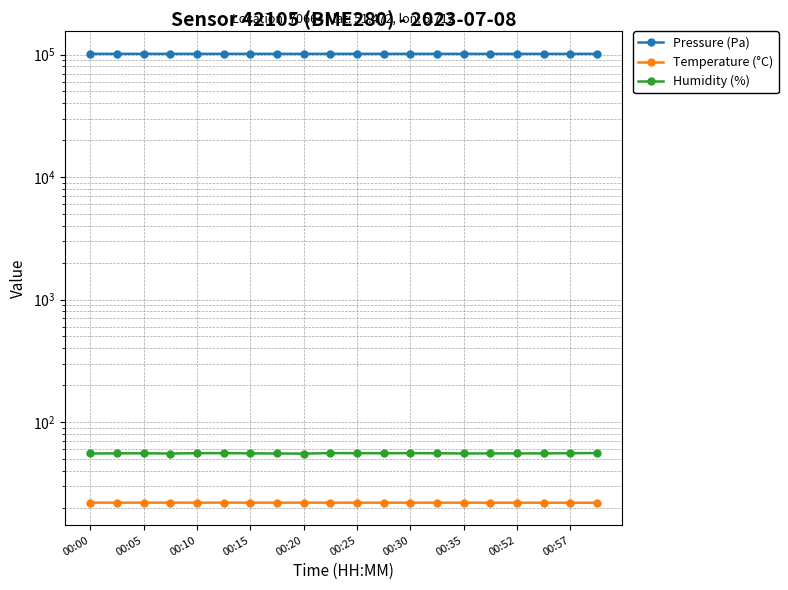

Where is the first local maximum for Temperature (°C)?

00:15